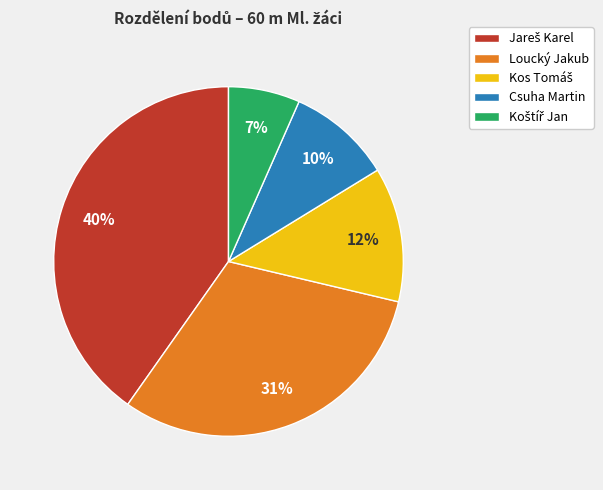

To the nearest percent, what percentage of the pie is Loucký Jakub?

31%